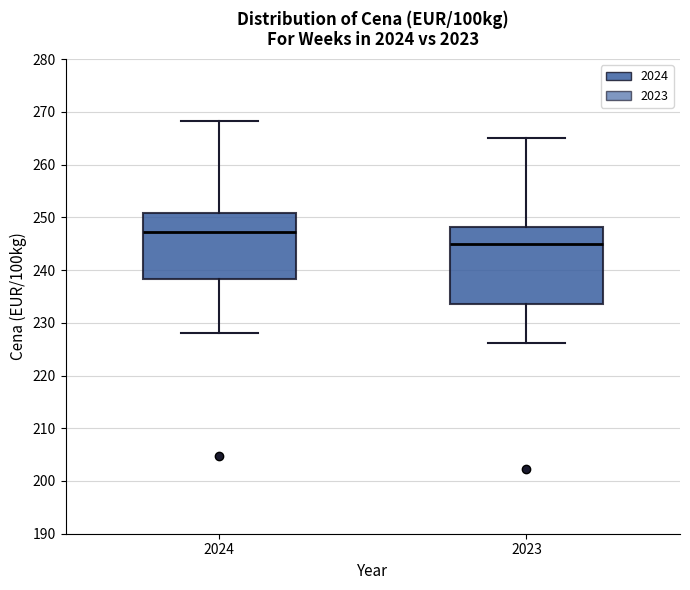

Reading left to right, read every box against the y-axis: the position of its median line, the range the box covers, and the ends of its whiskers. The values are not printed on the chart, so give them approximately, as read against the axis.

2024: median 247, box 238 to 251, whiskers 228 to 268
2023: median 245, box 234 to 248, whiskers 226 to 265